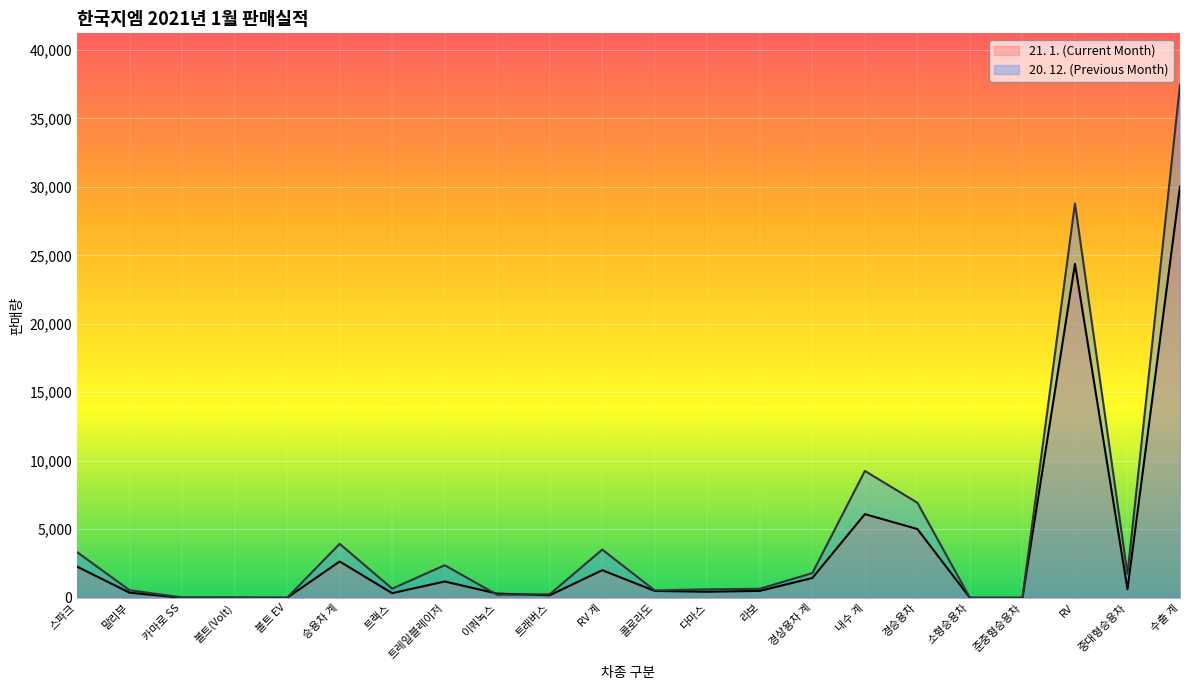

Which label corresponds to the largest value in the chart?

수출 계